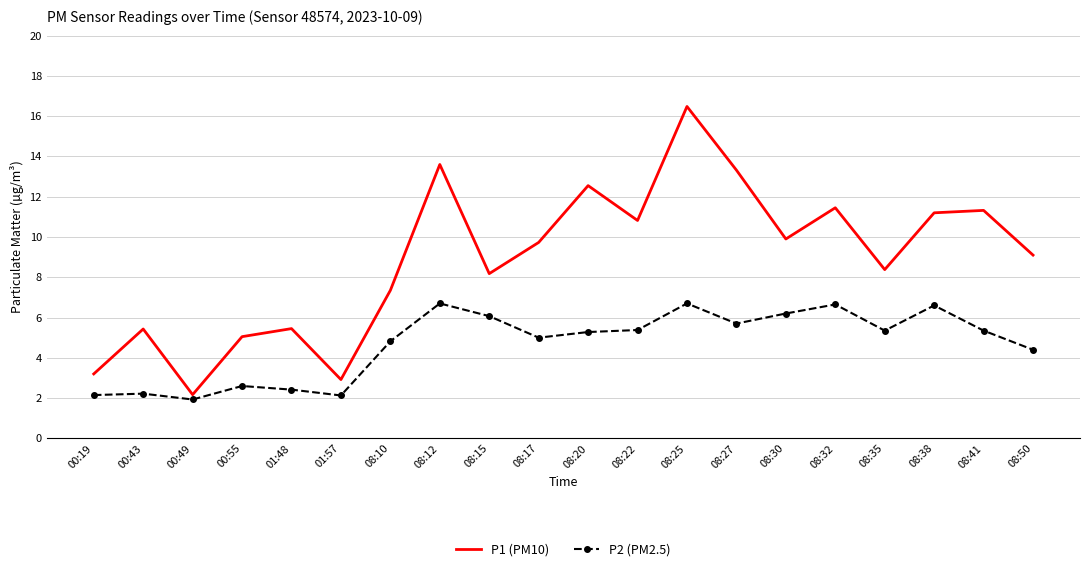

At which category is the sum across all series the highest?

08:25